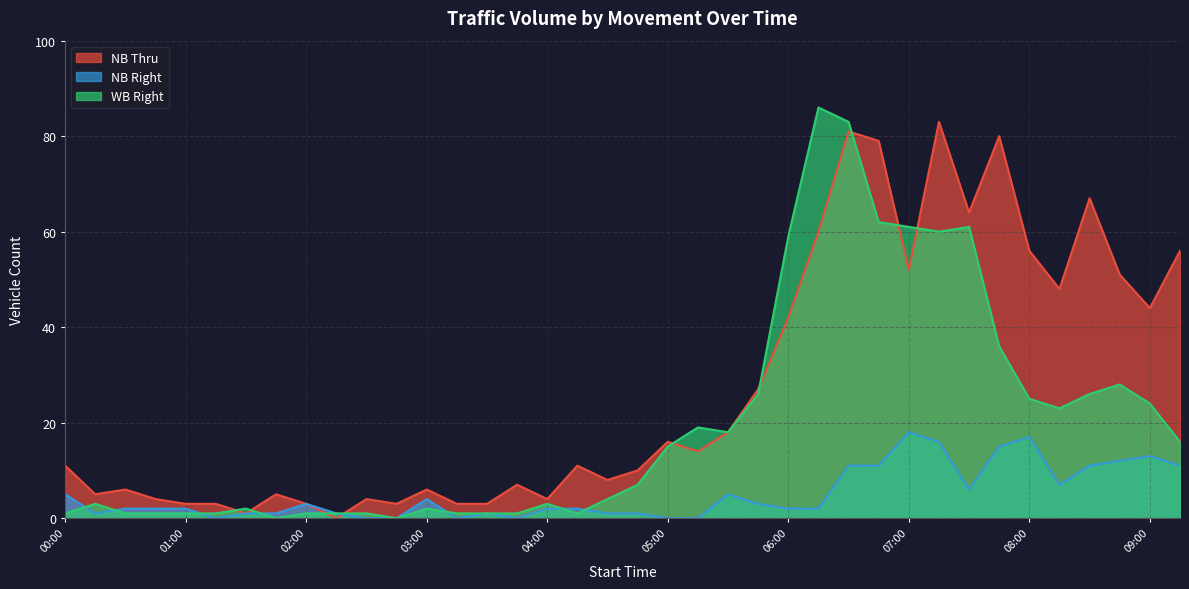

How many lines are shown in the chart?

3